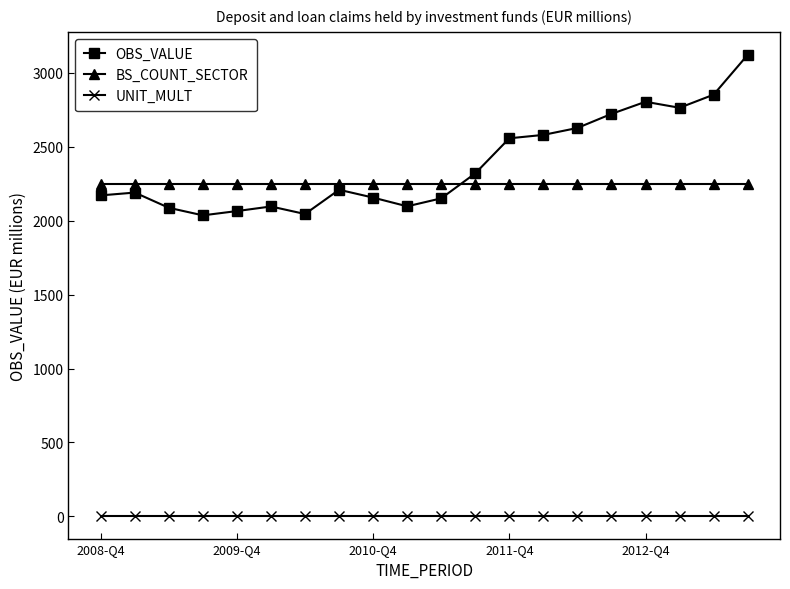

What is the value of the BS_COUNT_SECTOR point at the 6th from the left?

2250.0